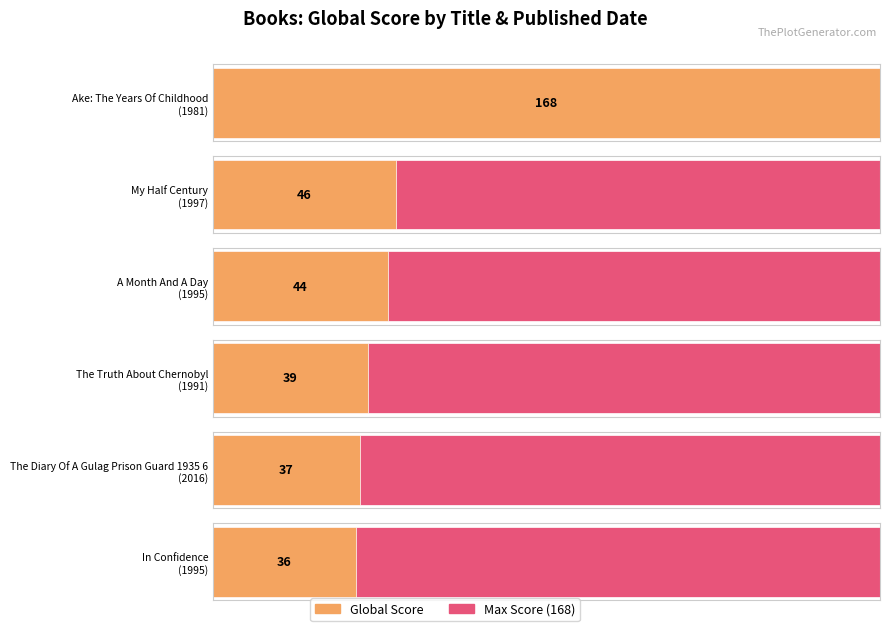

Are the bars horizontal?

Yes